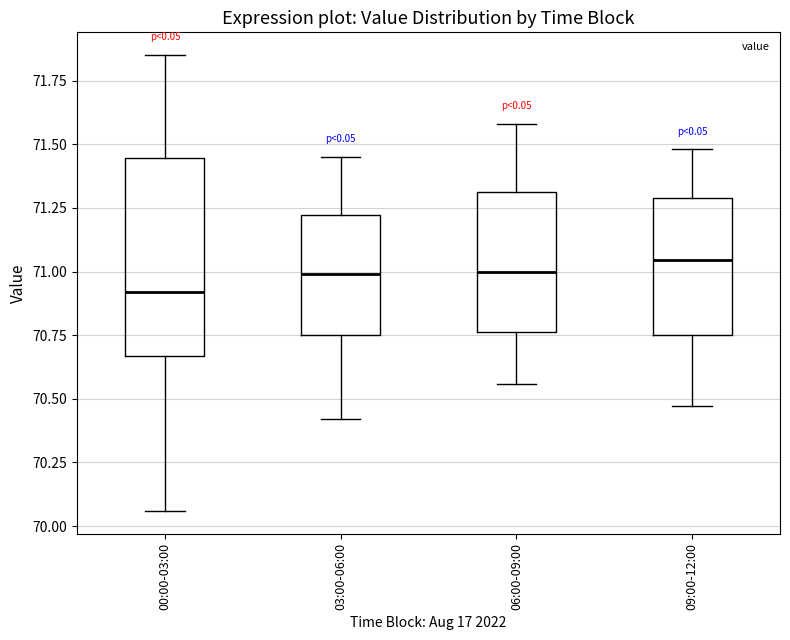

Comparing the boxes themselves (not the whiskers), which one is the tallest?

00:00-03:00